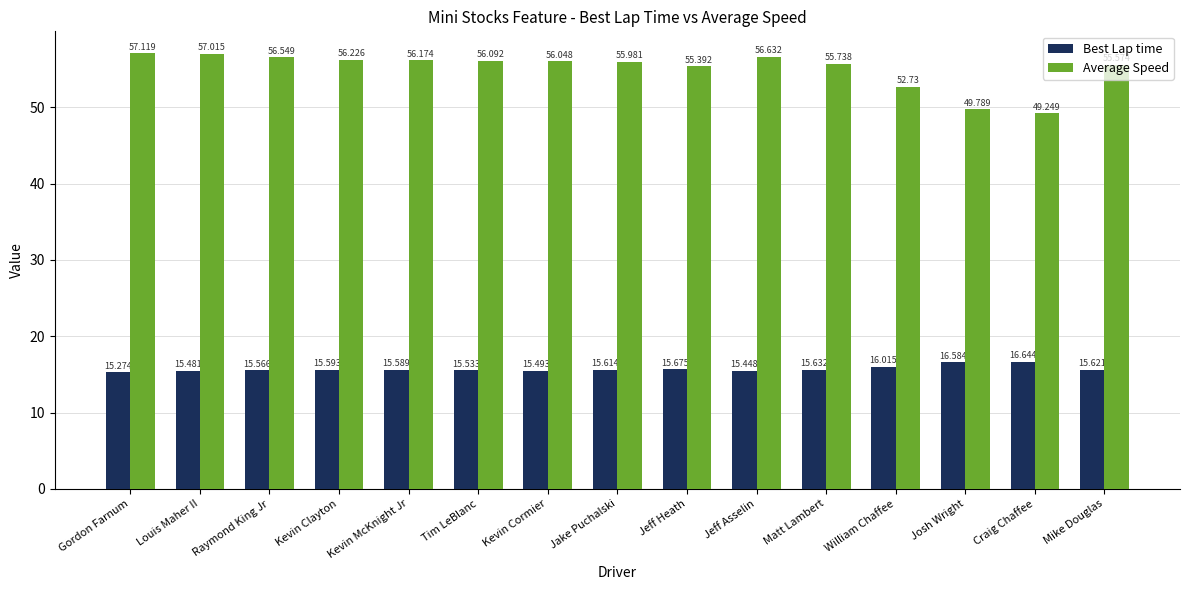

Which series has the largest total across all categories?

Average Speed